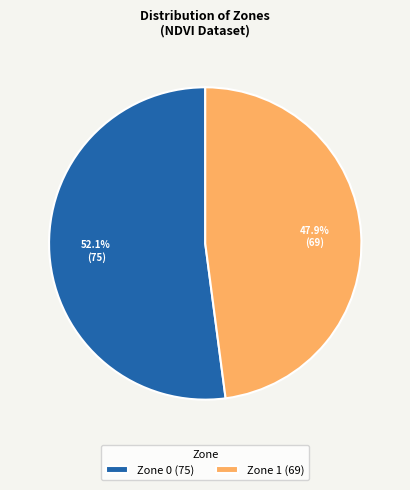

To the nearest percent, what percentage of the pie is Zone 1?

48%